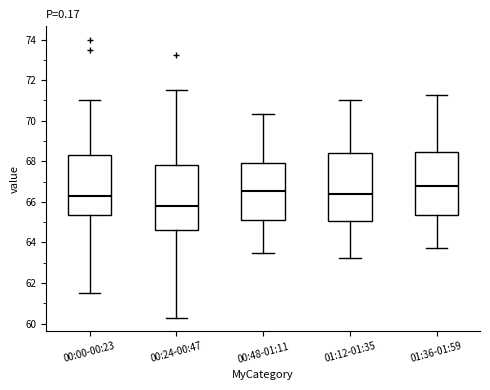

Reading left to right, read every box against the y-axis: the position of its median line, the range the box covers, and the ends of its whiskers. The values are not printed on the chart, so give them approximately, as read against the axis.

00:00-00:23: median 66.2, box 65.4 to 68.4, whiskers 61.6 to 71.0
00:24-00:47: median 65.8, box 64.6 to 67.8, whiskers 60.4 to 71.6
00:48-01:11: median 66.6, box 65.2 to 68.0, whiskers 63.4 to 70.4
01:12-01:35: median 66.4, box 65.0 to 68.4, whiskers 63.2 to 71.0
01:36-01:59: median 66.8, box 65.4 to 68.4, whiskers 63.8 to 71.2